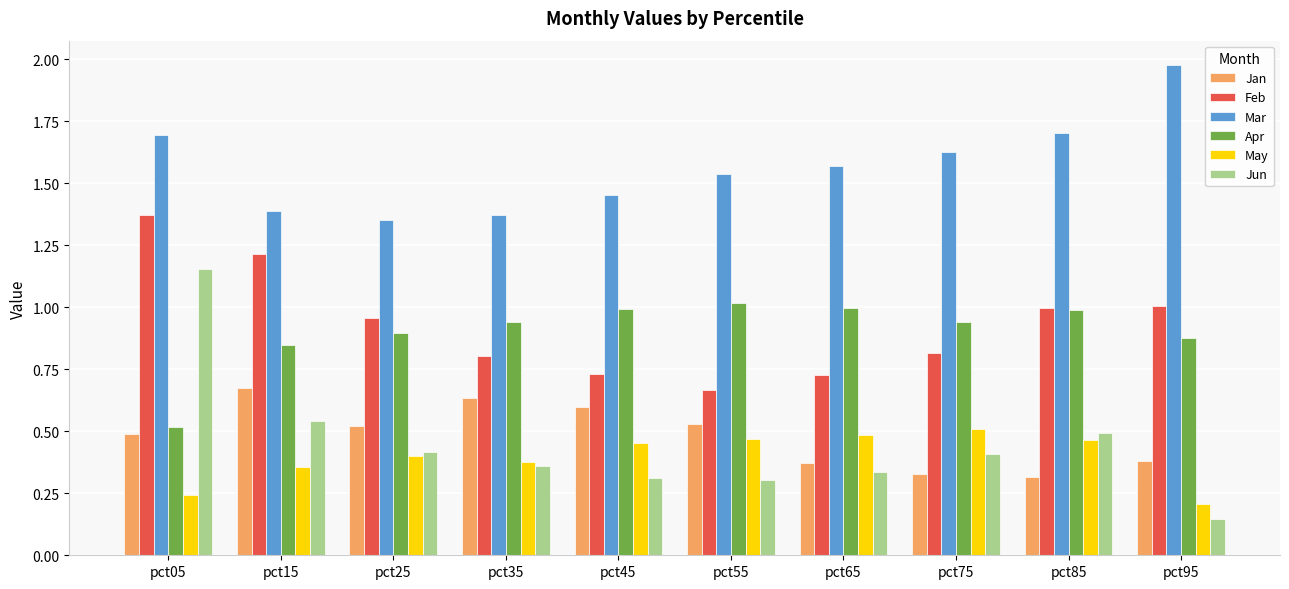

The value of Jun at pct05 is 1.2. True or false?

True